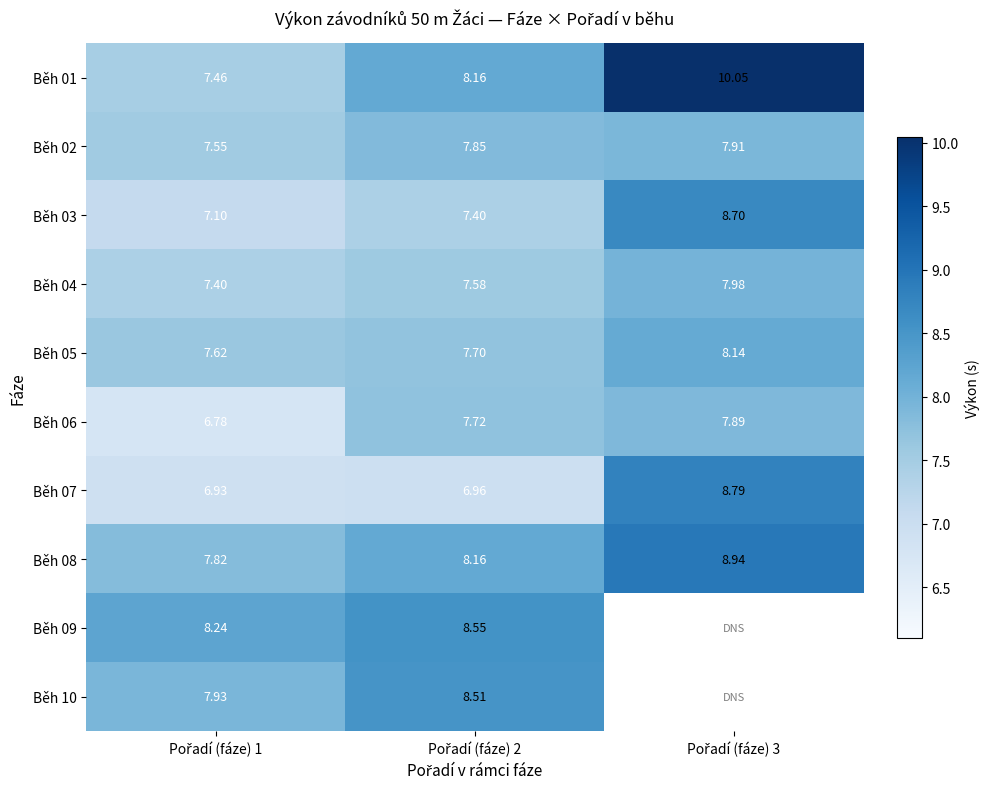

How many series are shown in this chart?

10